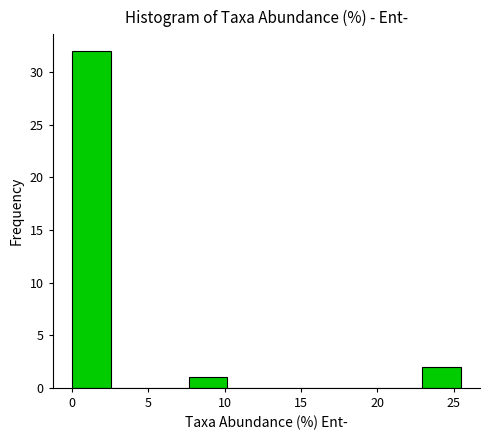

Reading left to right, list every bar in this chart as the range it spans on the x-axis followed by its height. Neither the bar edges nor the heights are printed on the chart, so give them approximately, as read against the axes.

0.0 to 2.5: 32
2.5 to 5.0: 0
5.0 to 7.5: 0
7.5 to 10.0: 1
10.0 to 12.5: 0
12.5 to 15.5: 0
15.5 to 18.0: 0
18.0 to 20.5: 0
20.5 to 23.0: 0
23.0 to 25.5: 2